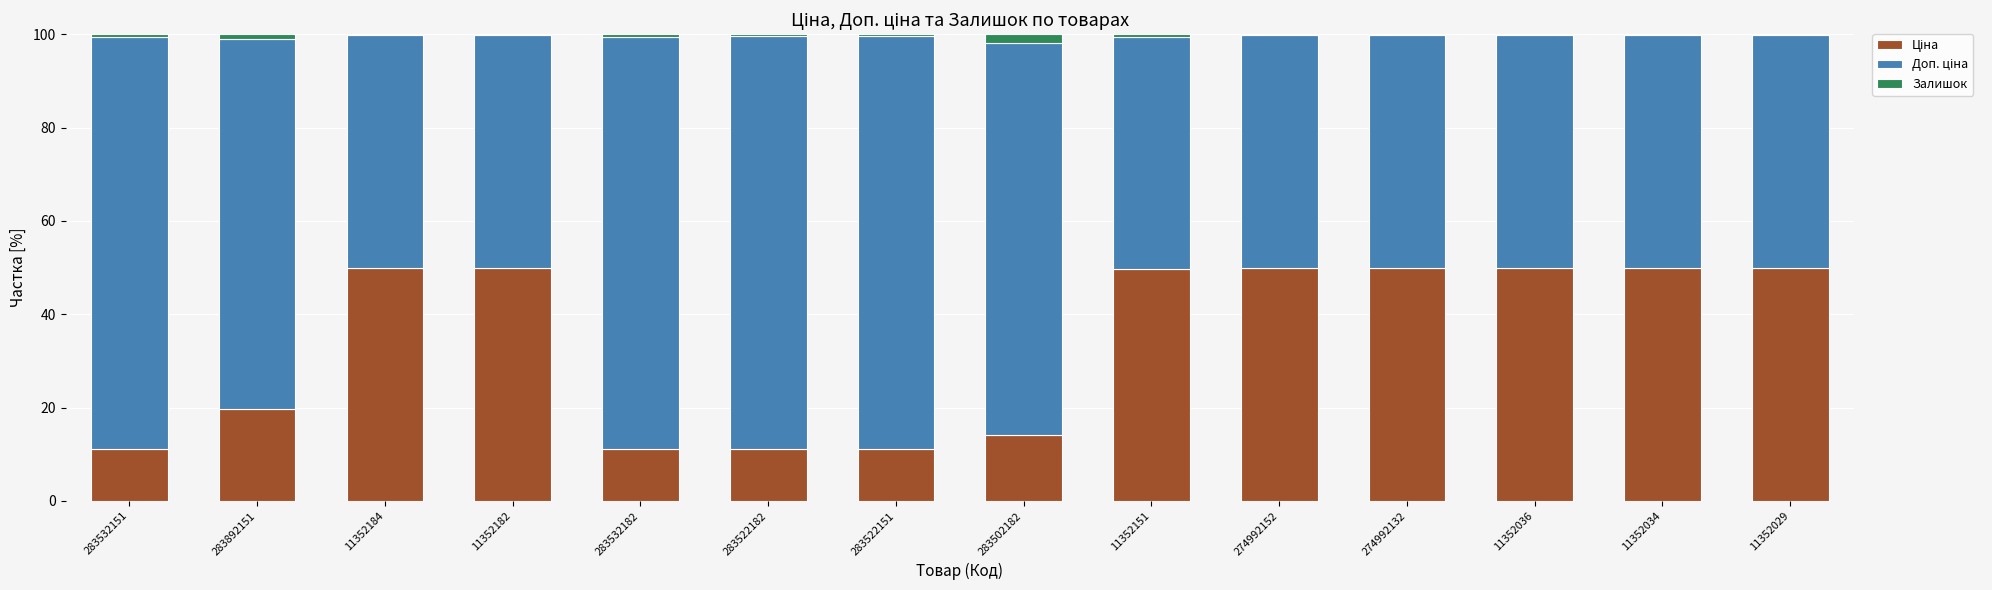

At 11352184, list the series in order from largest to smallest.

Ціна, Доп. ціна, Залишок